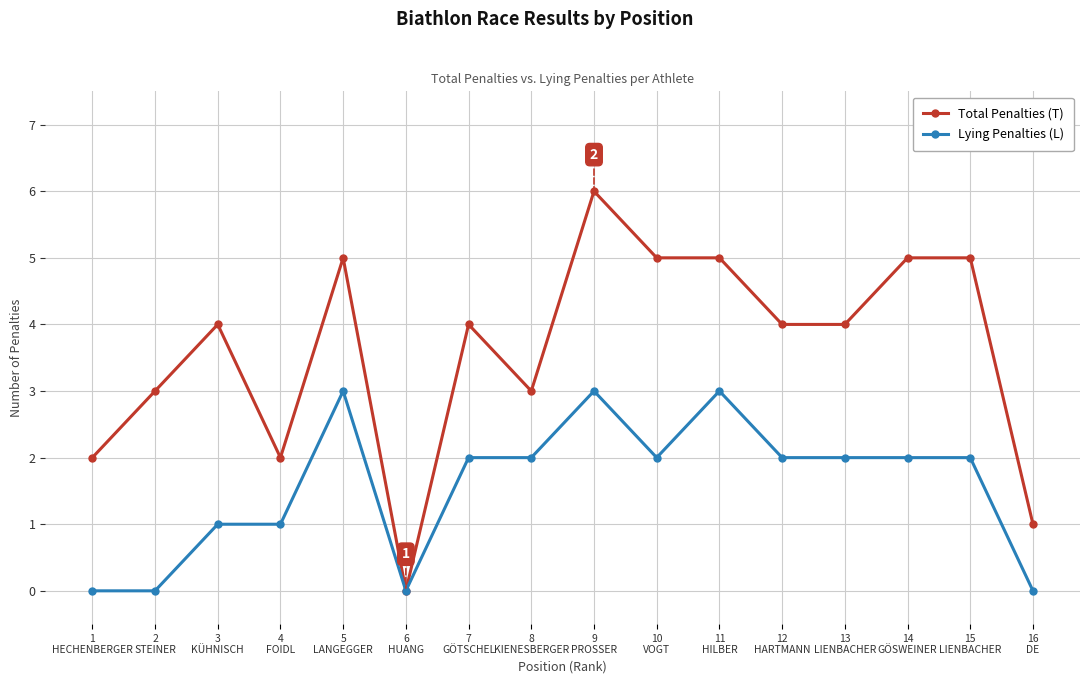

What are all the series names shown in the legend?

Total Penalties (T), Lying Penalties (L)